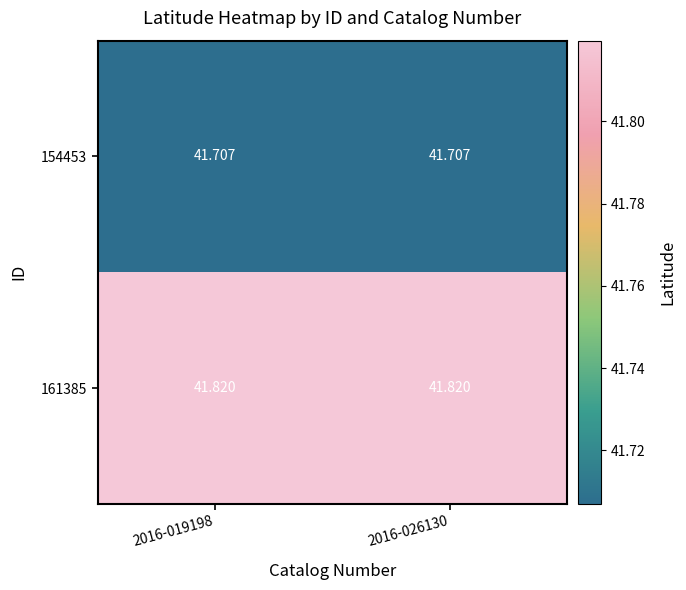

Is the value of 154453 at 2016-019198 greater than the value of 161385 at 2016-026130?

No